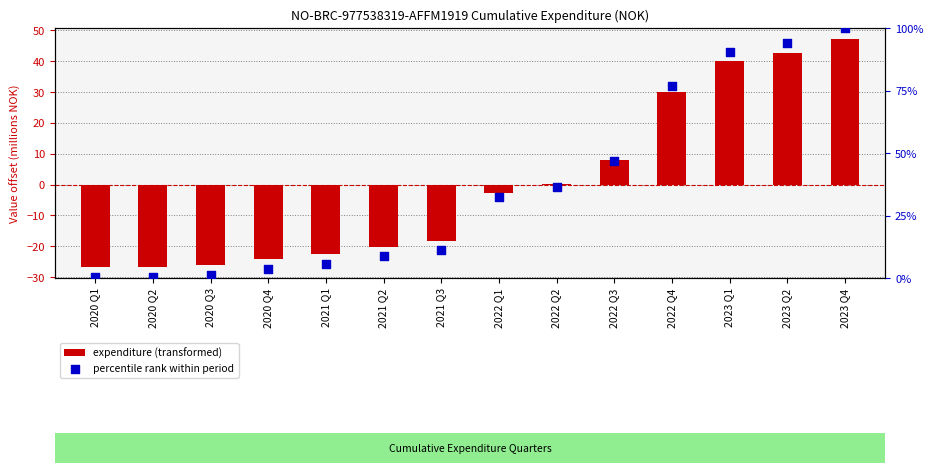

Which series contains the highest Y value?

percentile rank within period